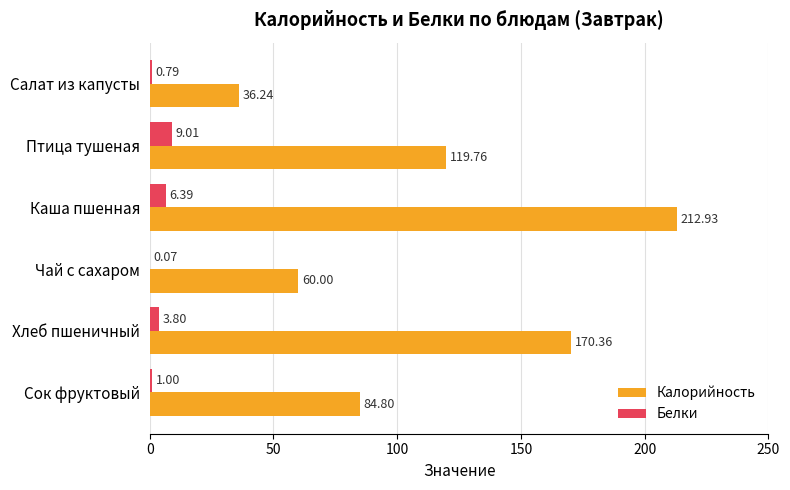

Which series has the largest total across all categories?

Калорийность